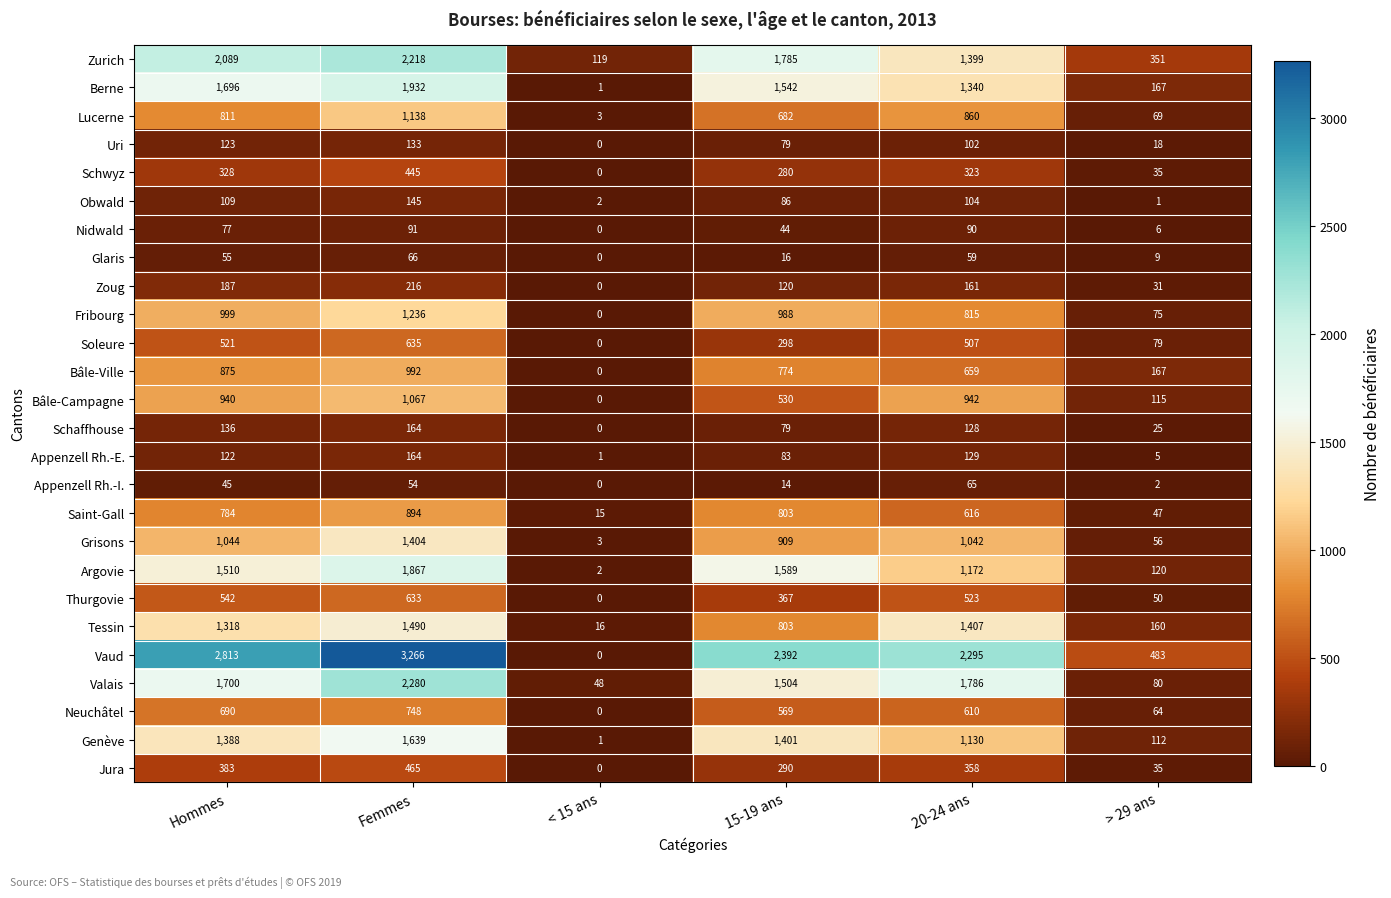

Read the Zurich value at 20-24 ans, to the nearest 100.

1400